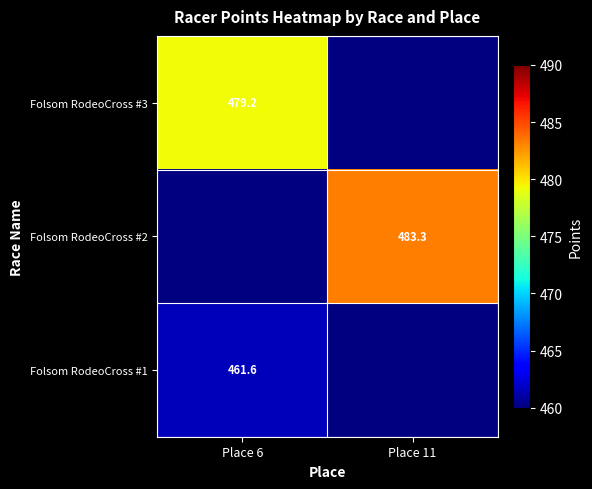

Is it true that Folsom RodeoCross #1 equals 461.6 at Place 6?

True